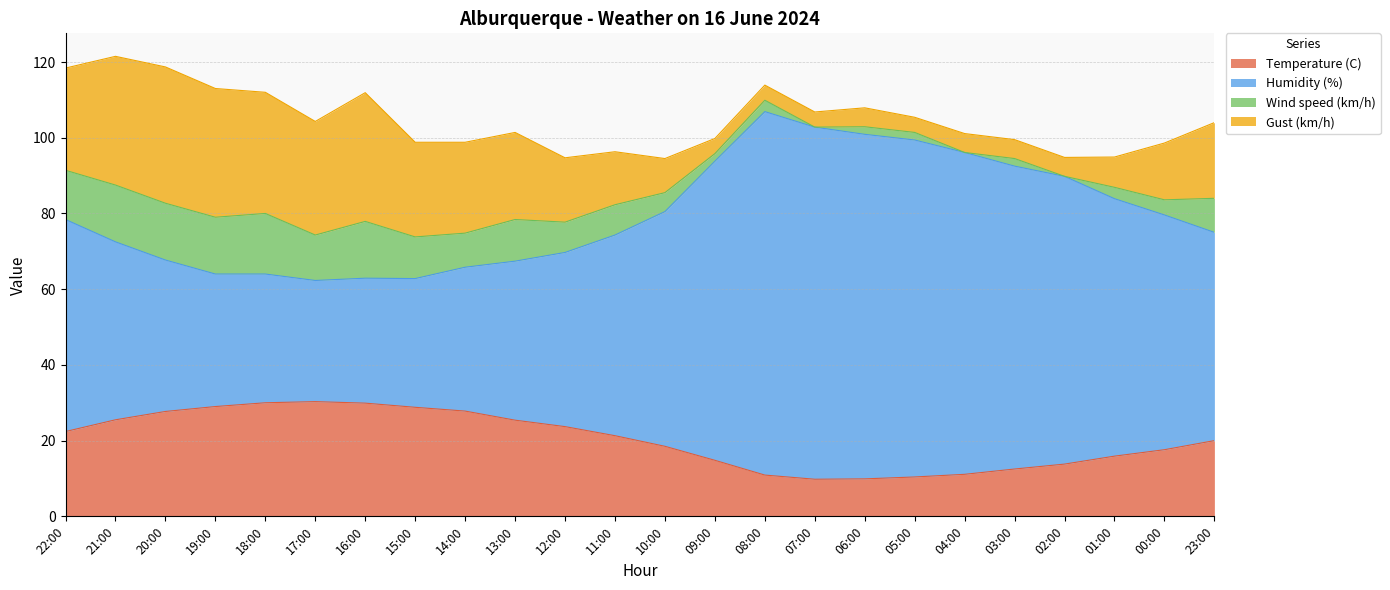

What is the total value across all series at 17:00?

104.3